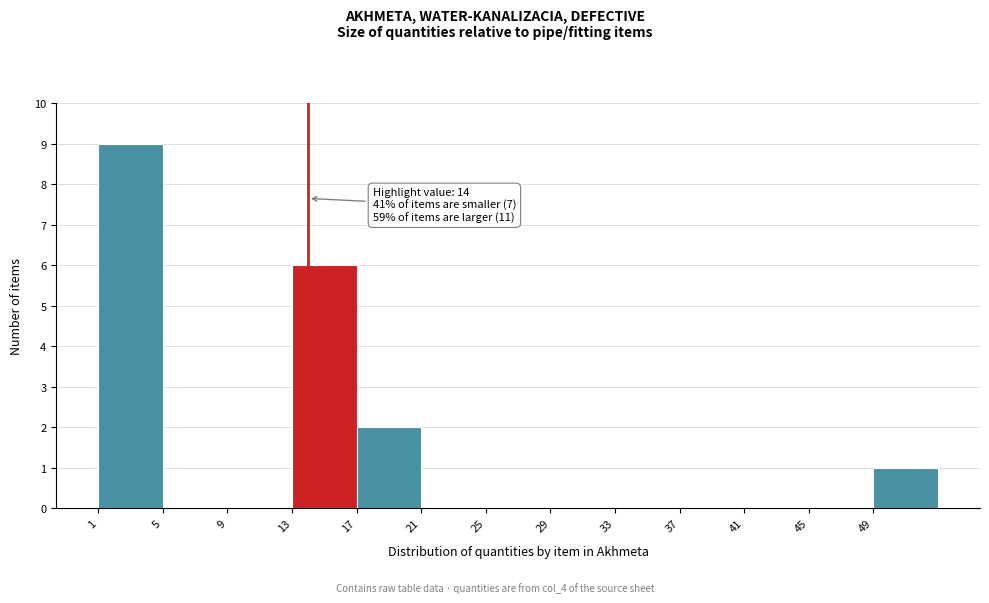

Over which range of the x-axis is the bar tallest?

1 to 5